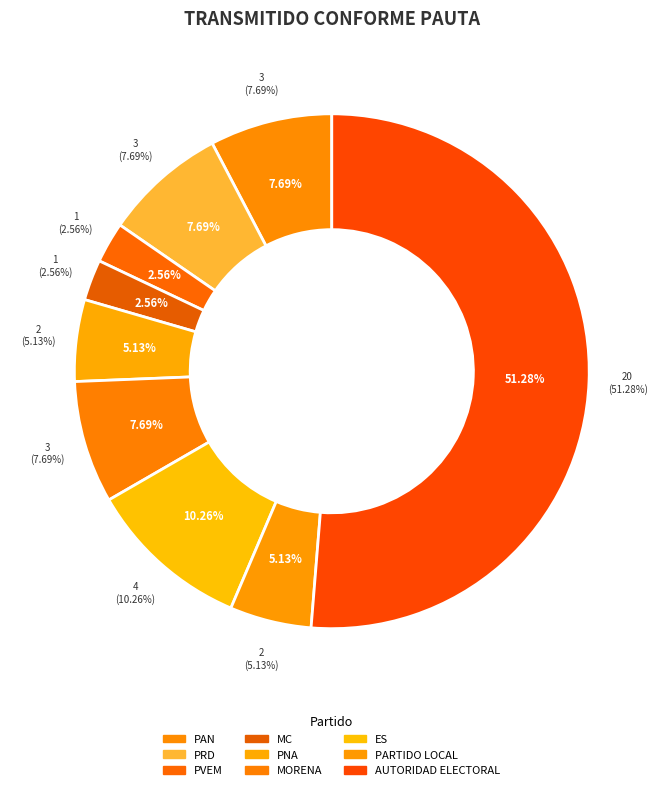

The PT slice represents 0% of the pie. True or false?

True